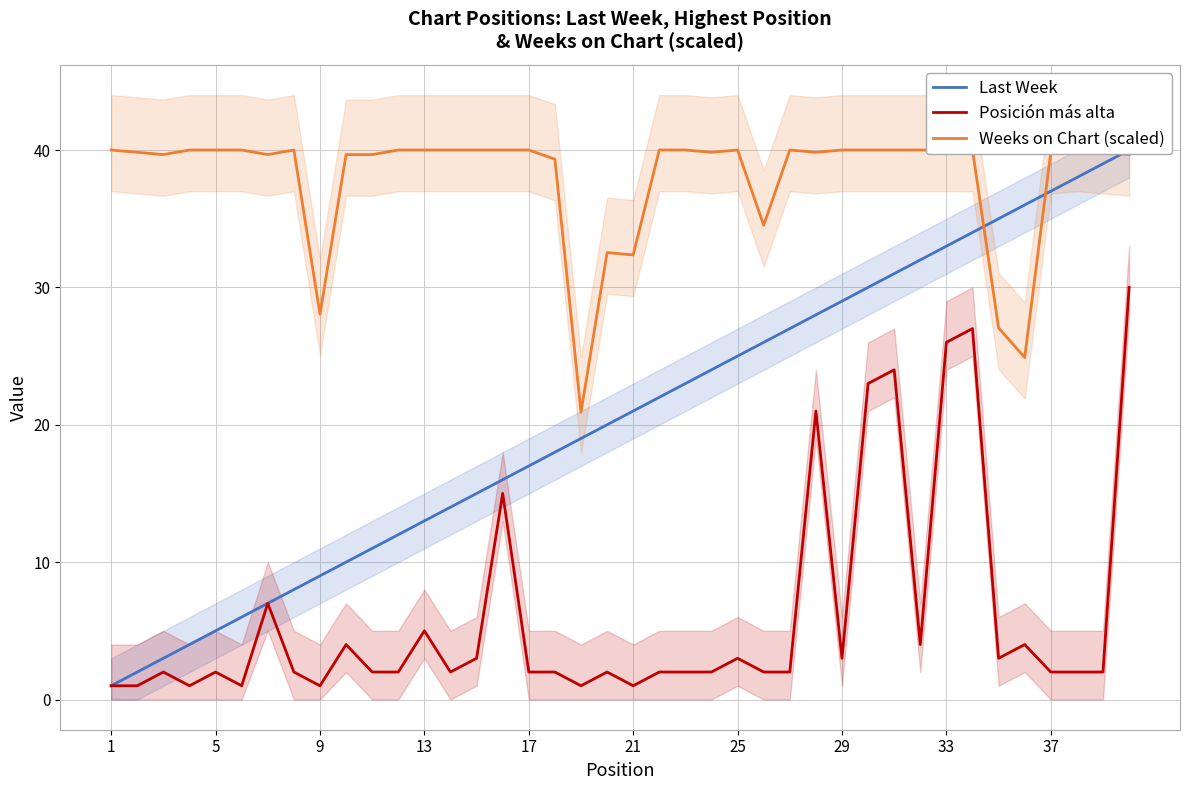

Is this an area chart (filled region under the line)?

No